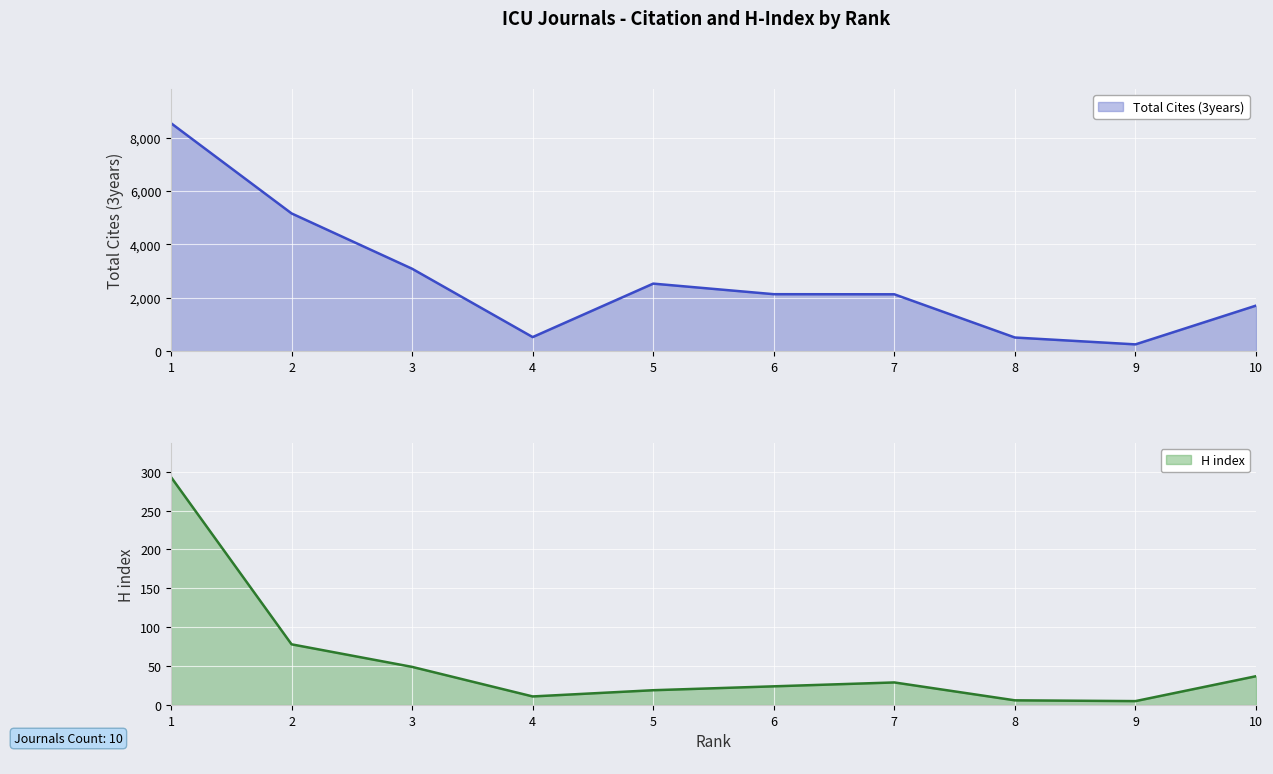

List the series in order of their overall mean, lowest first.

H index, Total Cites (3years)